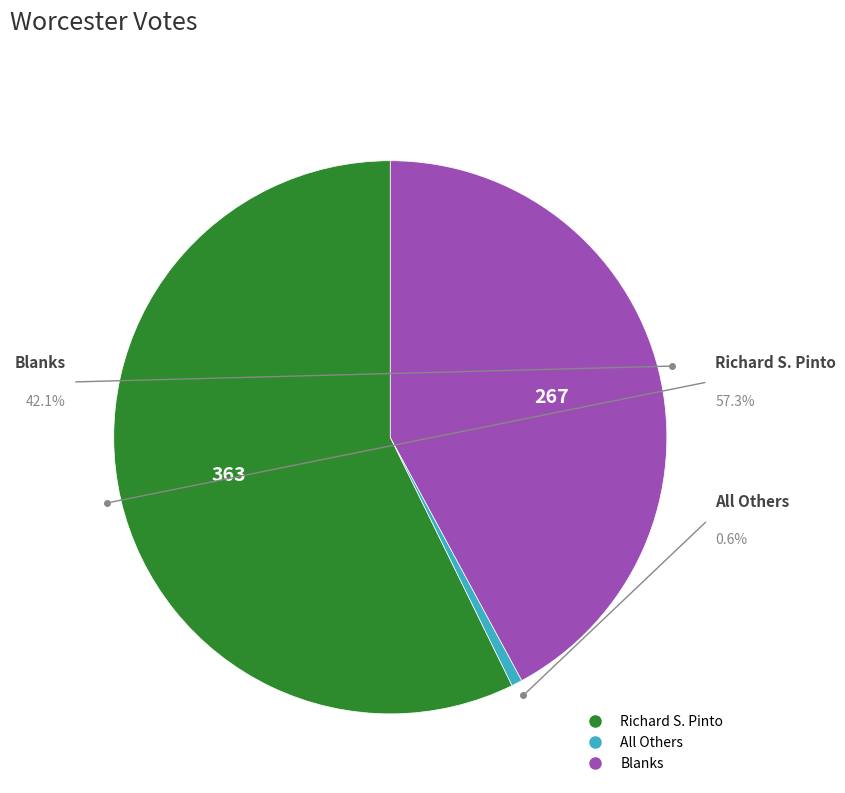

Which slice represents more than half of the pie?

Richard S. Pinto